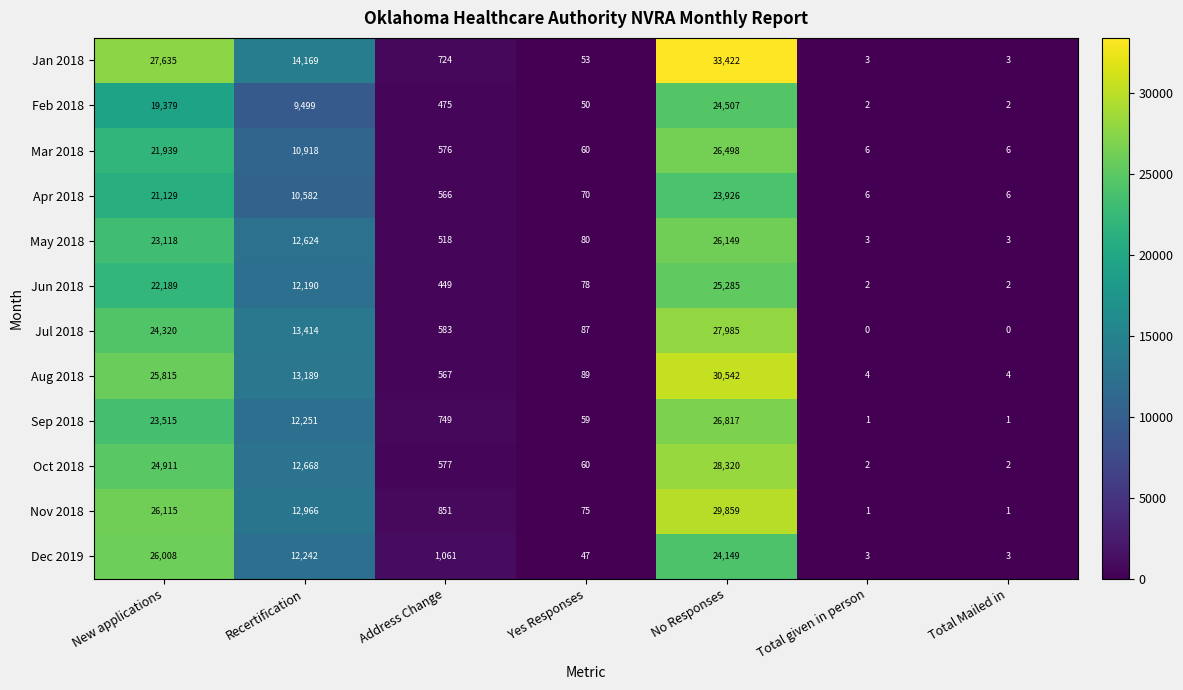

What is the maximum value shown in the chart?

33422